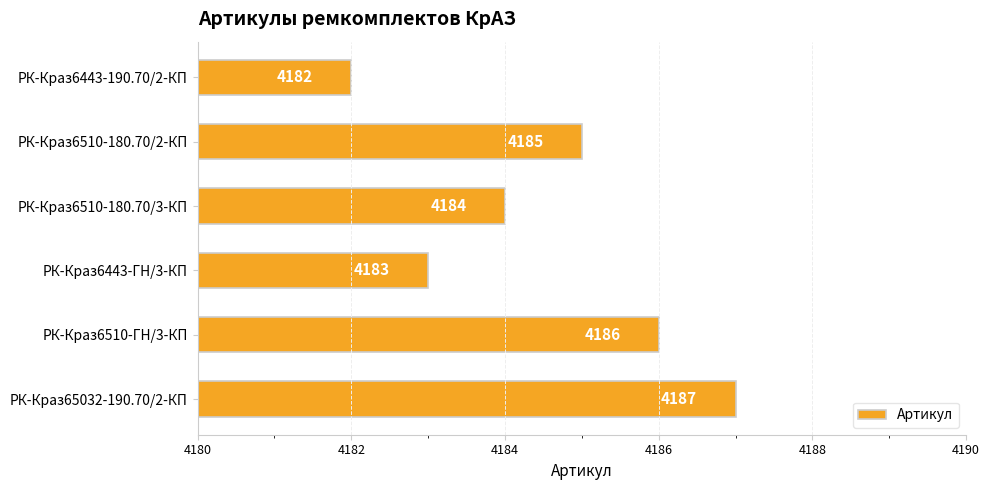

What is the change in value from РК-Краз6510-180.70/3-КП to РК-Краз6510-ГН/3-КП?

+2